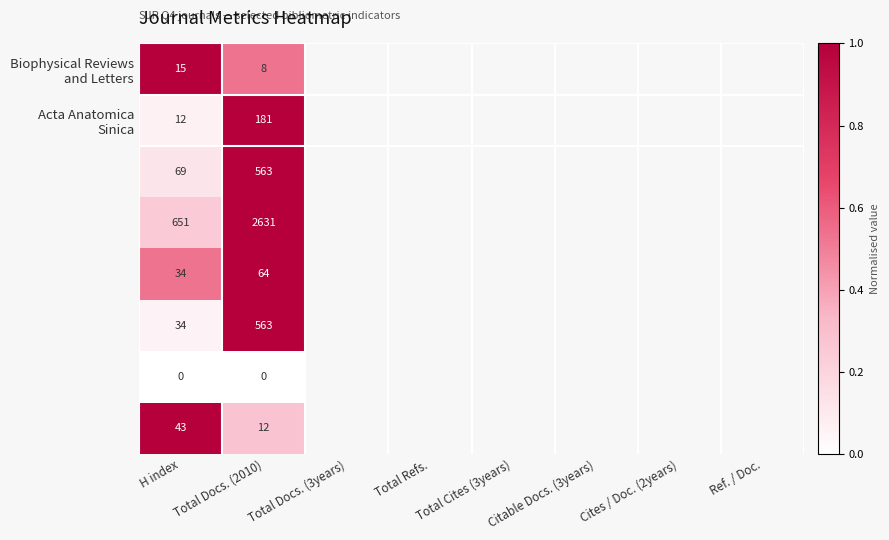

What is the total value across all series at Total Docs. (2010)?

4022